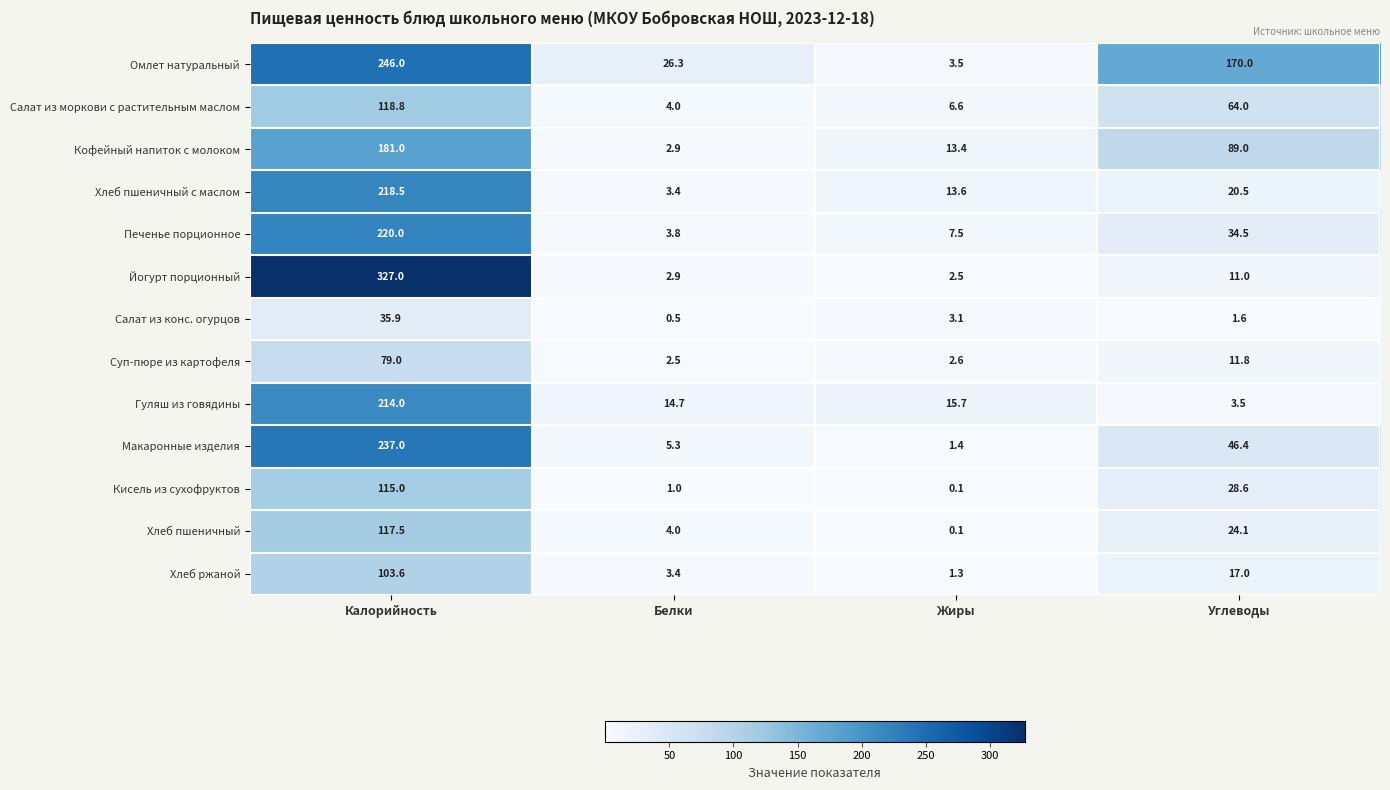

Which series has the largest range (max minus min)?

Йогурт порционный